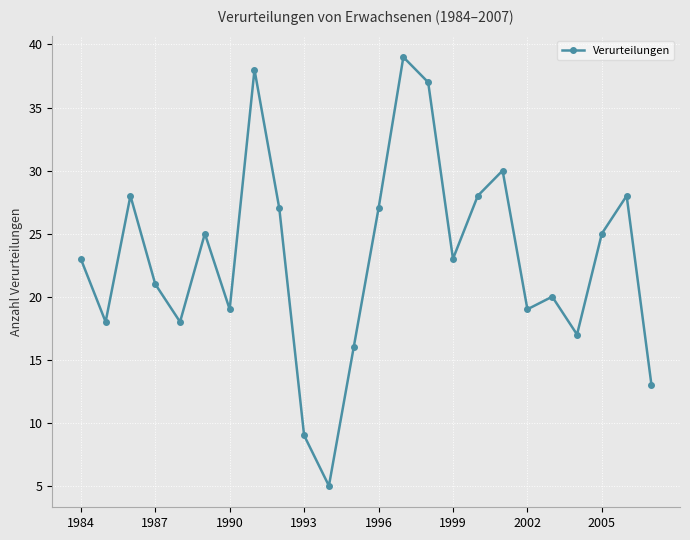

Reading left to right, what are all the values shown in this chart?

23	18	28	21	18	25	19	38	27	9	5	16	27	39	37	23	28	30	19	20	17	25	28	13